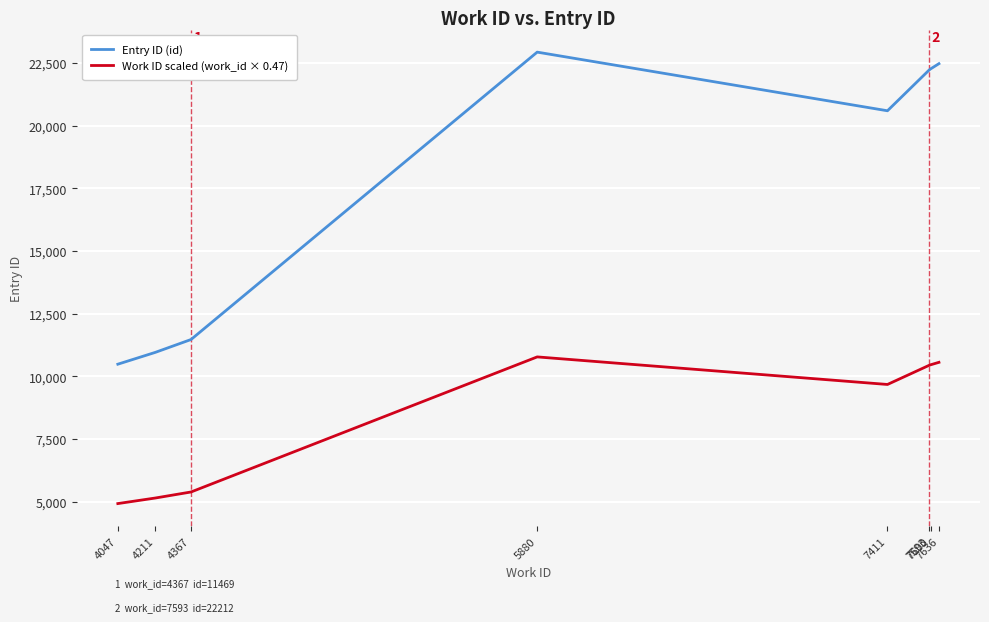

True or false: Entry ID (id) and Work ID scaled (work_id × 0.47) cross at least once.

False